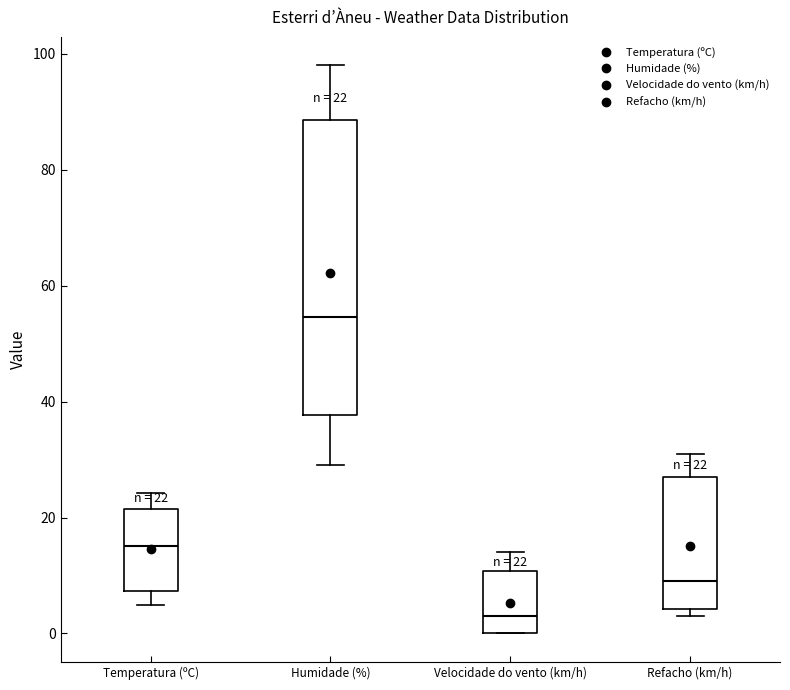

Which box is the tallest, from its lower edge to its upper edge?

Humidade (%)